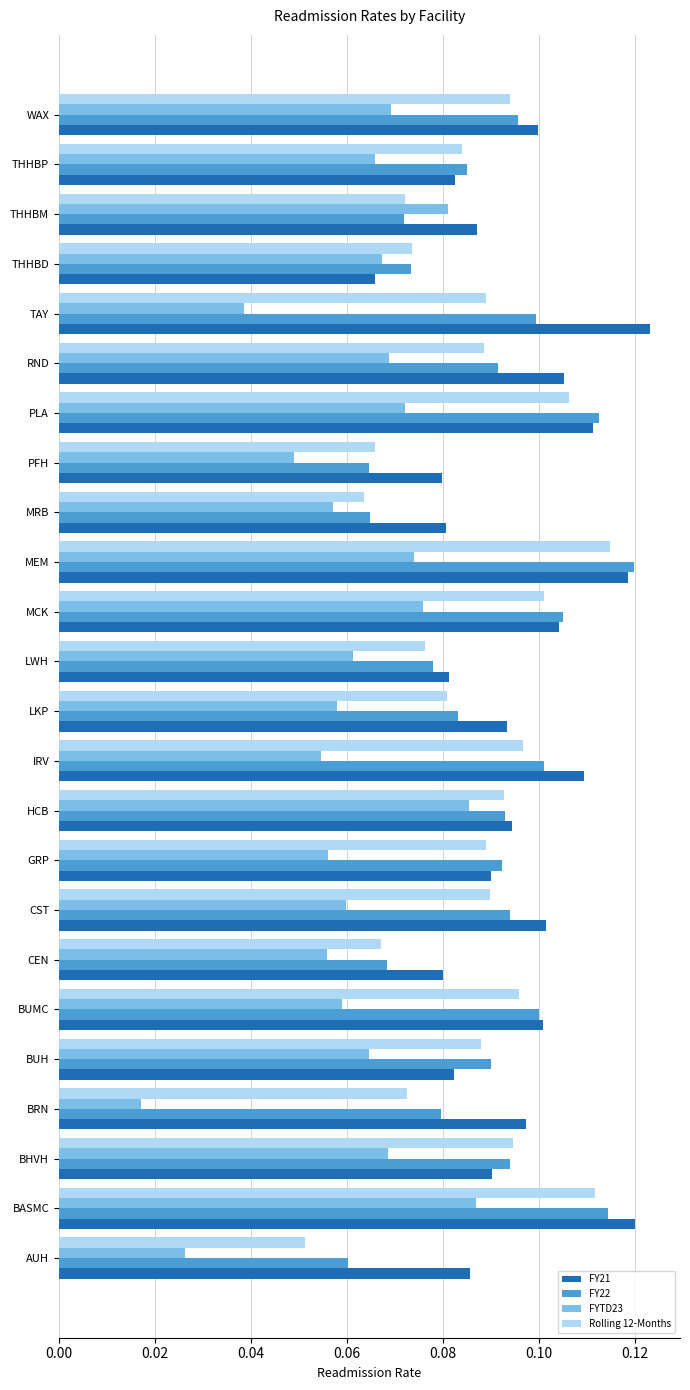

At which label does Rolling 12-Months reach its minimum?

AUH